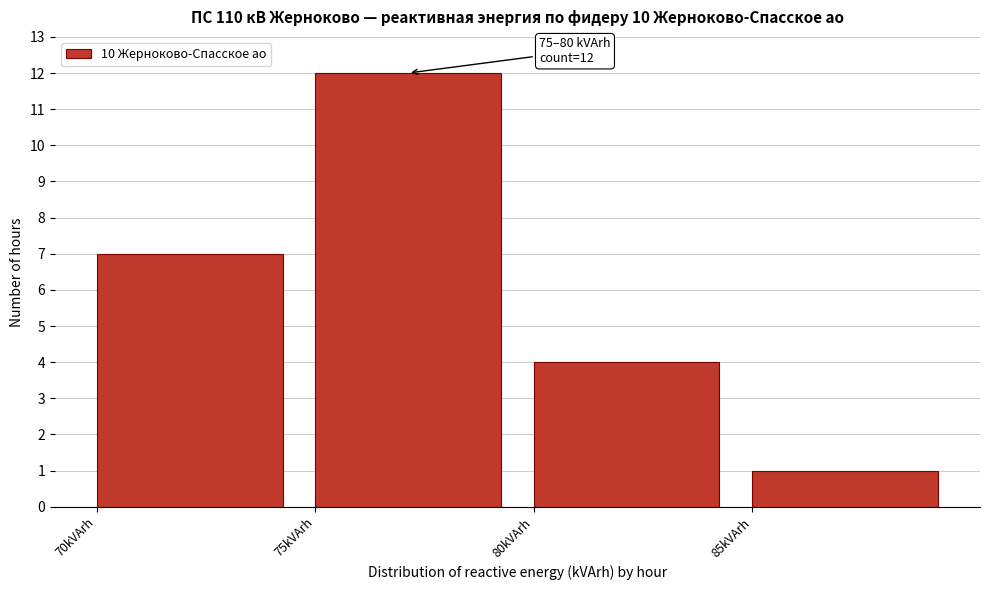

Which range on the x-axis has the tallest bar?

75 to 80